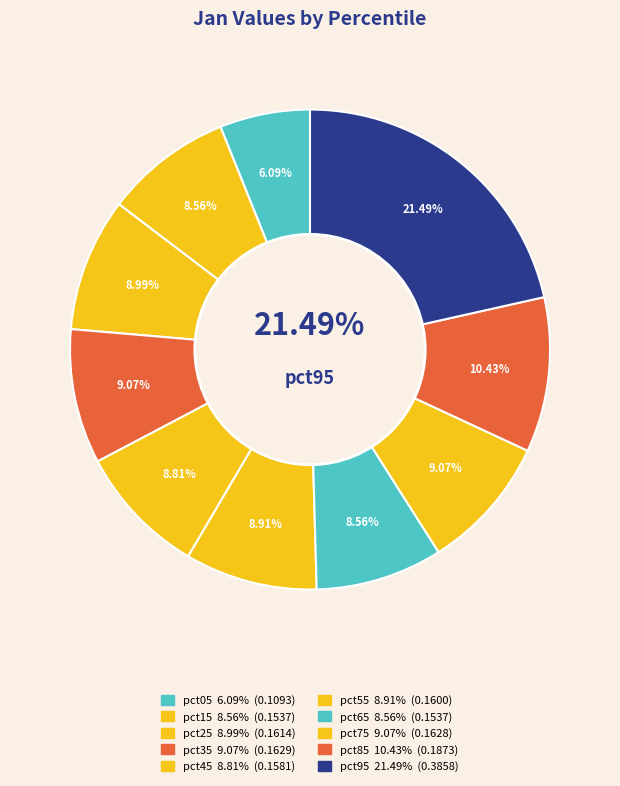

Which category has the smallest portion of the pie?

pct05